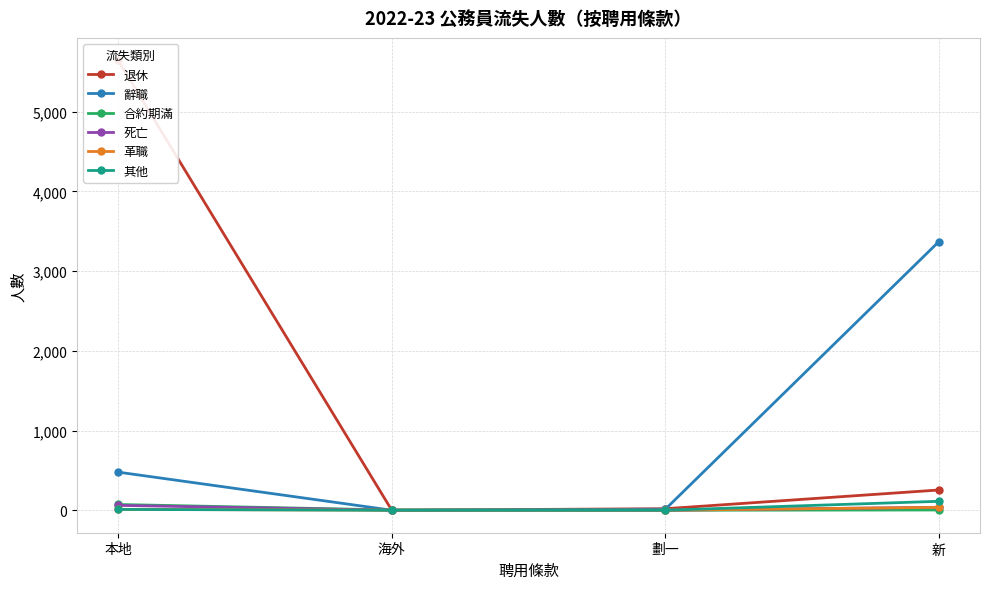

True or false: 其他 and 退休 intersect in this chart.

False